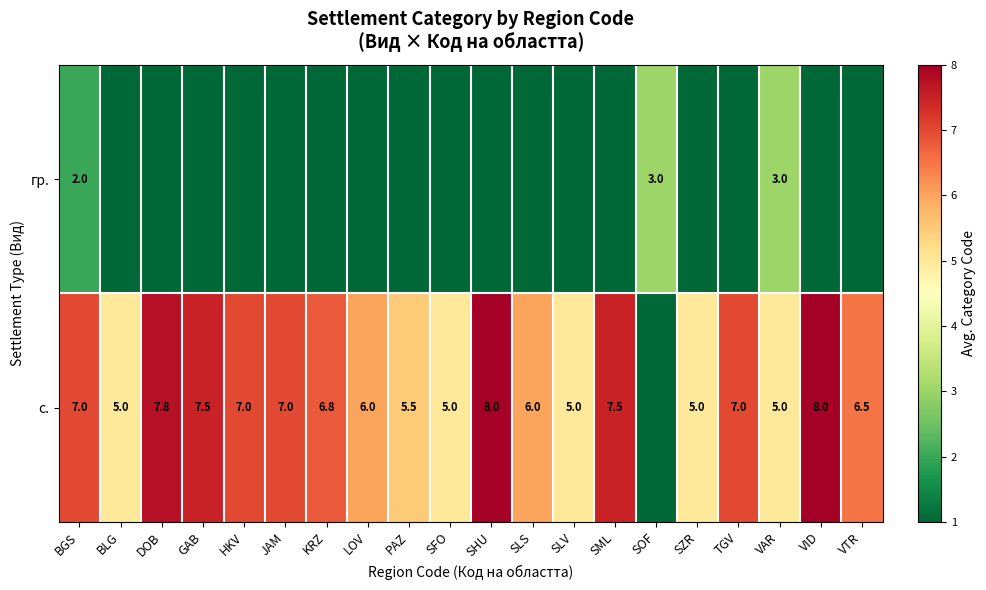

The value of с. at SML is 3.0. True or false?

False